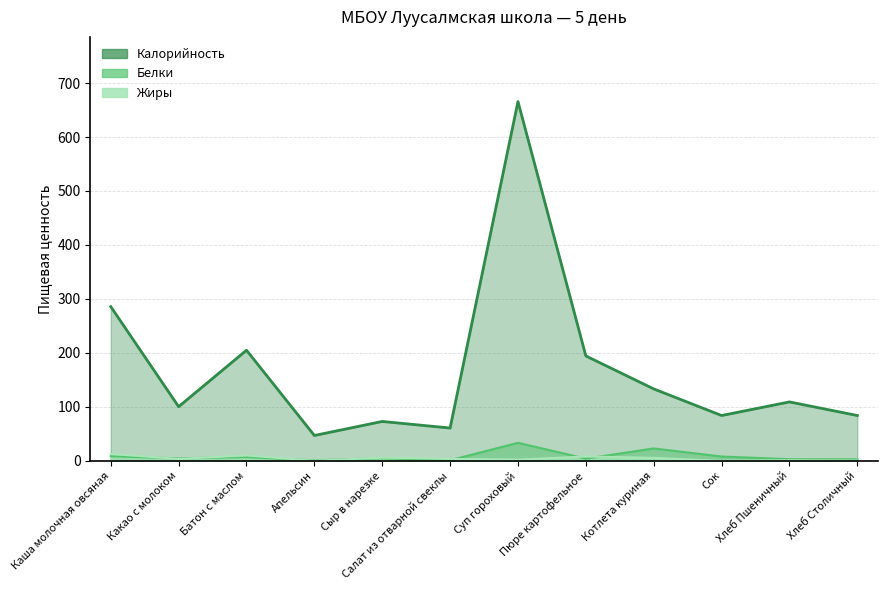

What is the label of the 6th point from the right?

Суп гороховый